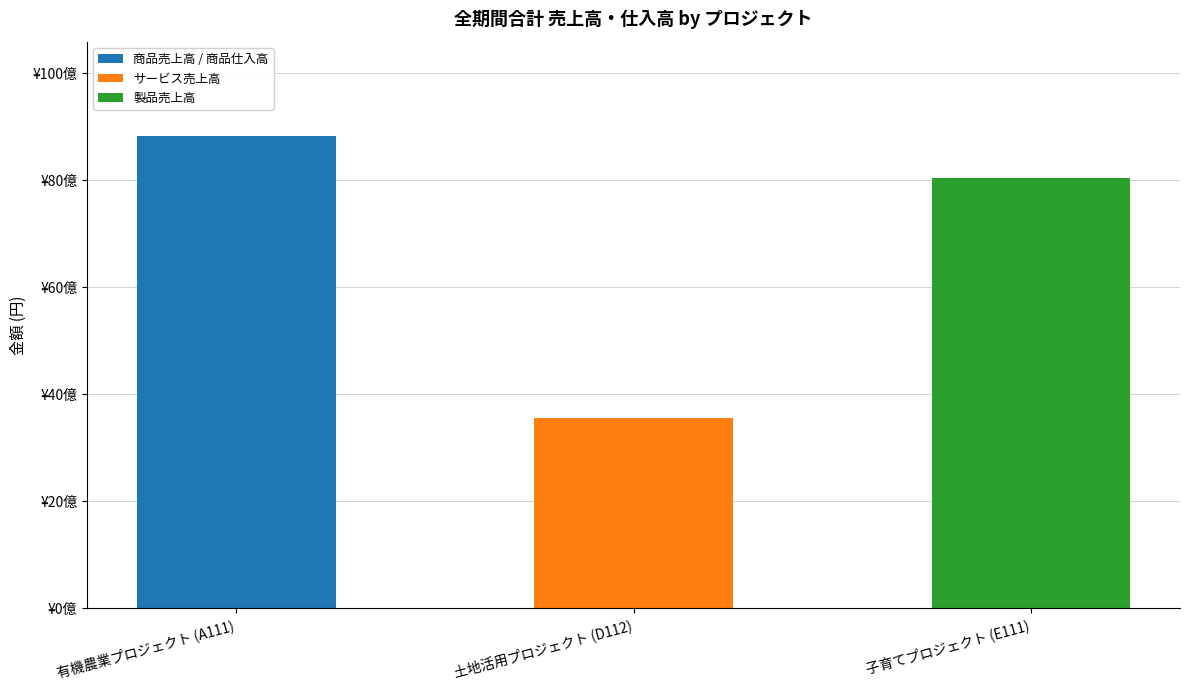

What are all the series names shown in the legend?

商品売上高 / 商品仕入高, サービス売上高, 製品売上高